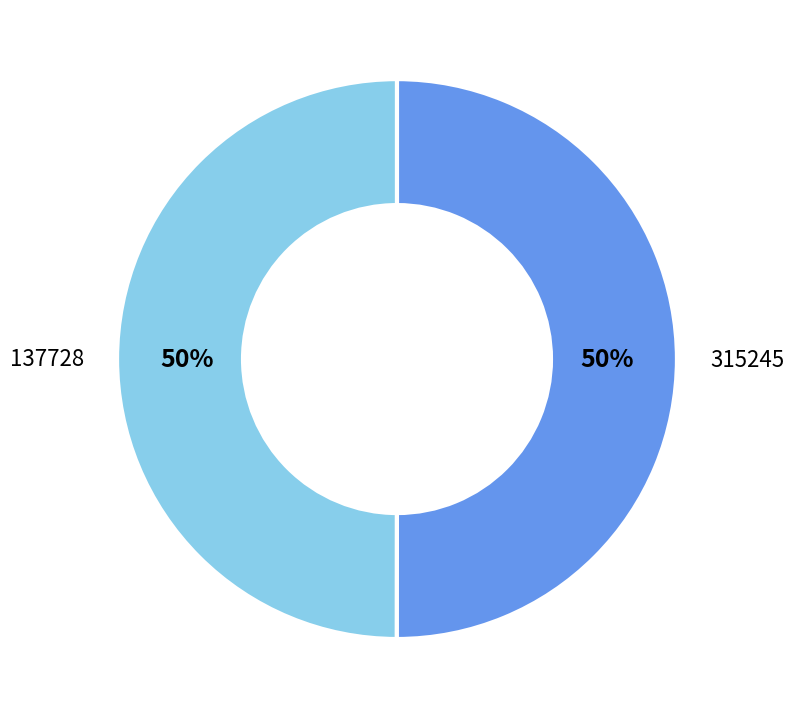

Do 315245 and 137728 together represent more than half of the pie?

Yes